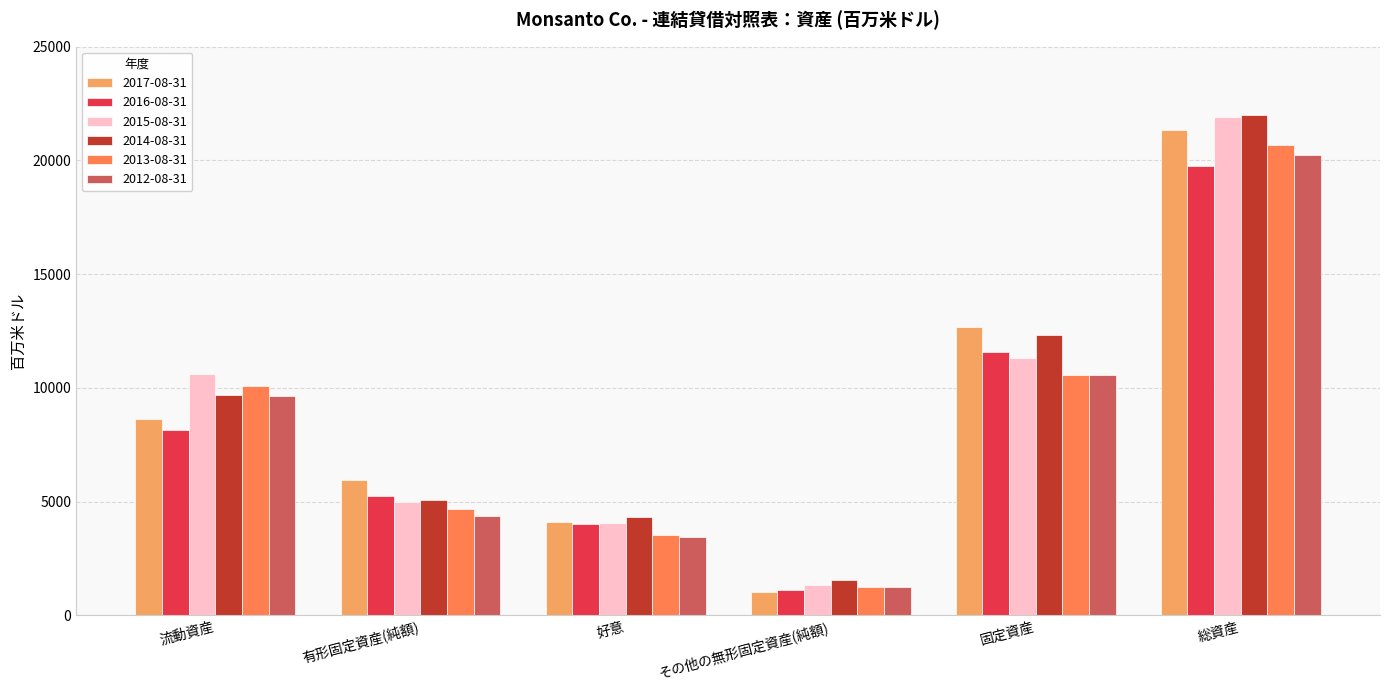

Between 好意 and その他の無形固定資産(純額), which series saw the biggest shift?

2017-08-31